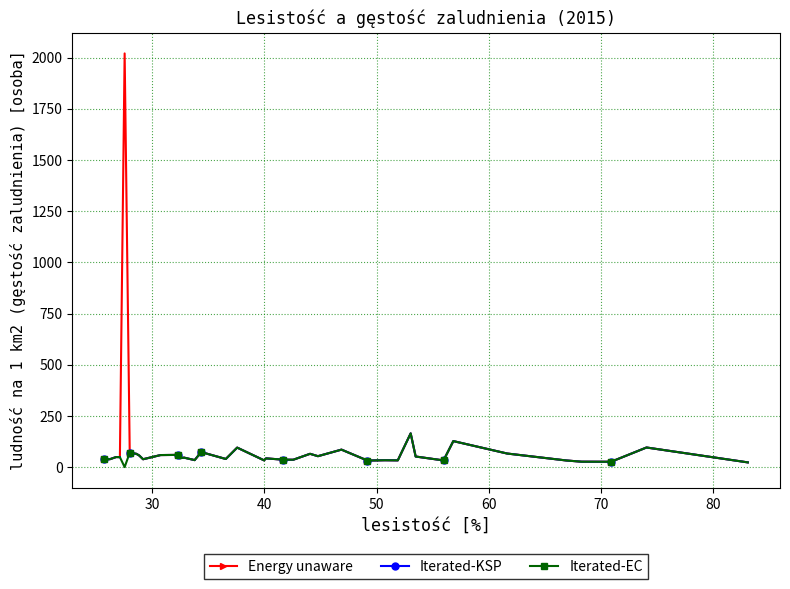

Does the chart have visible grid lines?

Yes